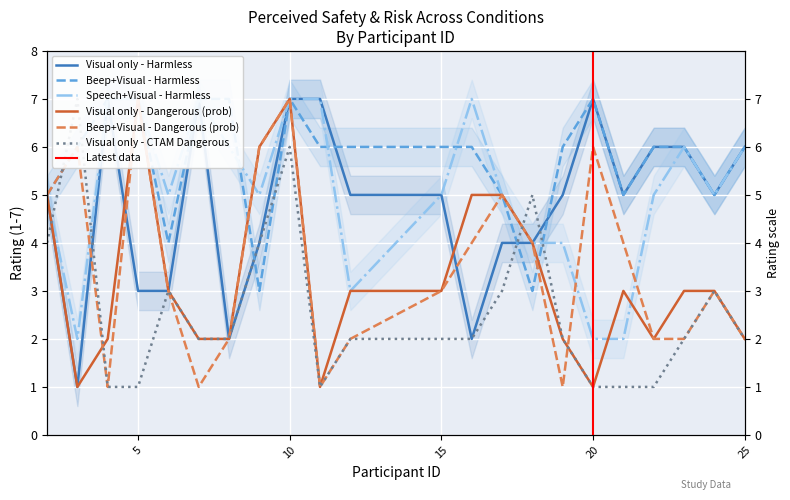

What is the minimum value for Visual only - Dangerous (prob)?

1